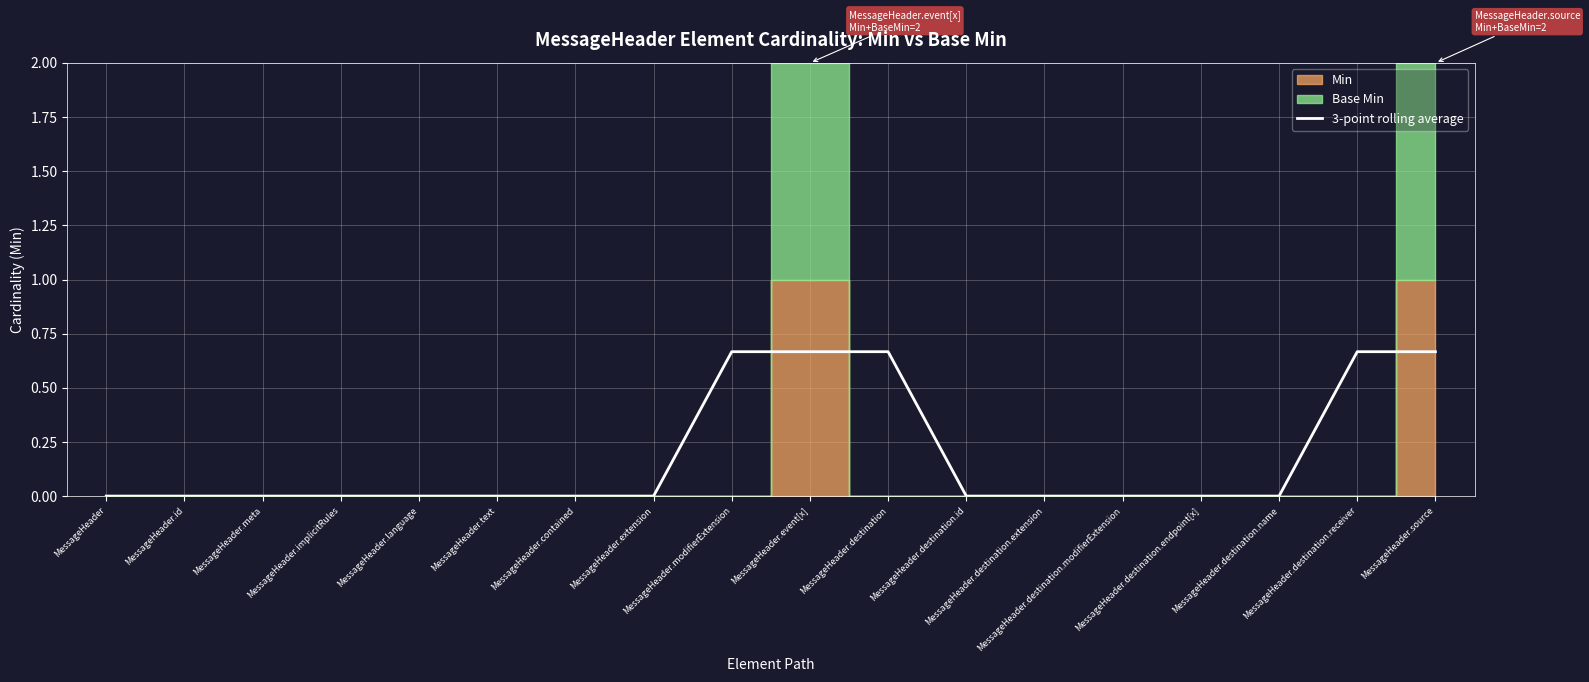

How many lines are shown in the chart?

1